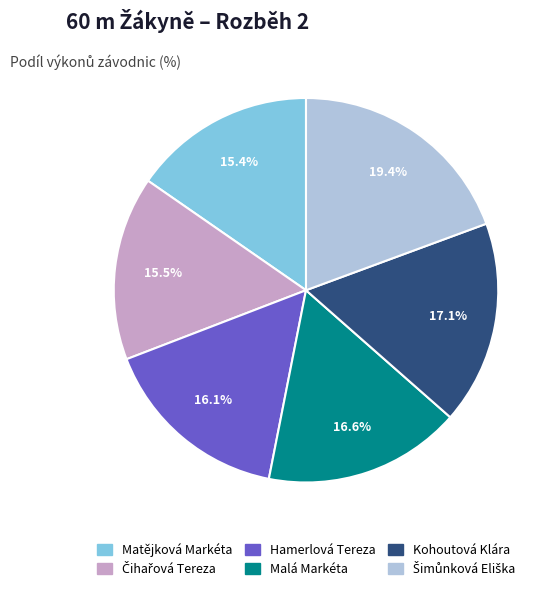

To the nearest percent, what is the difference between the largest and smallest slice percentages?

4%